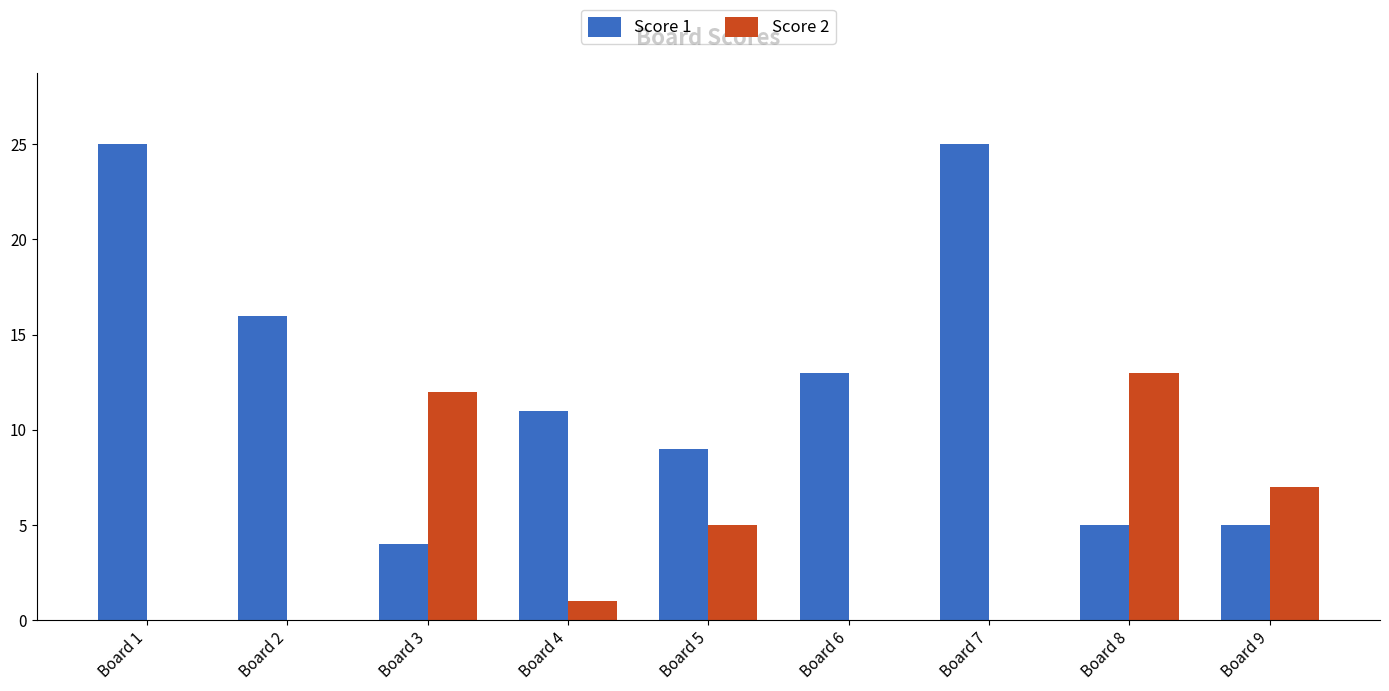

Is it true that Score 1 equals 7 at Board 9?

False